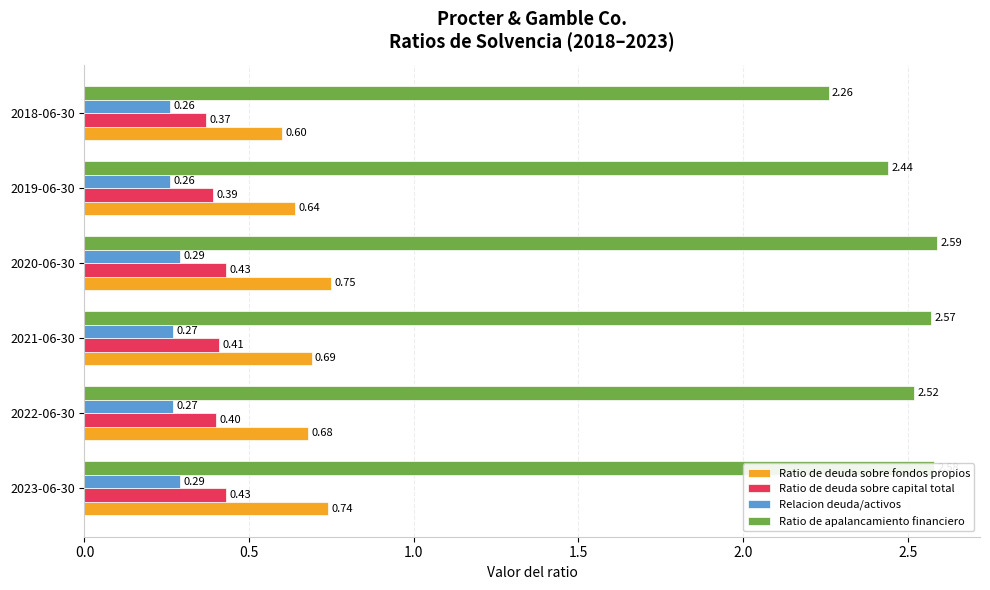

At how many categories does at least one series exceed 1?

6